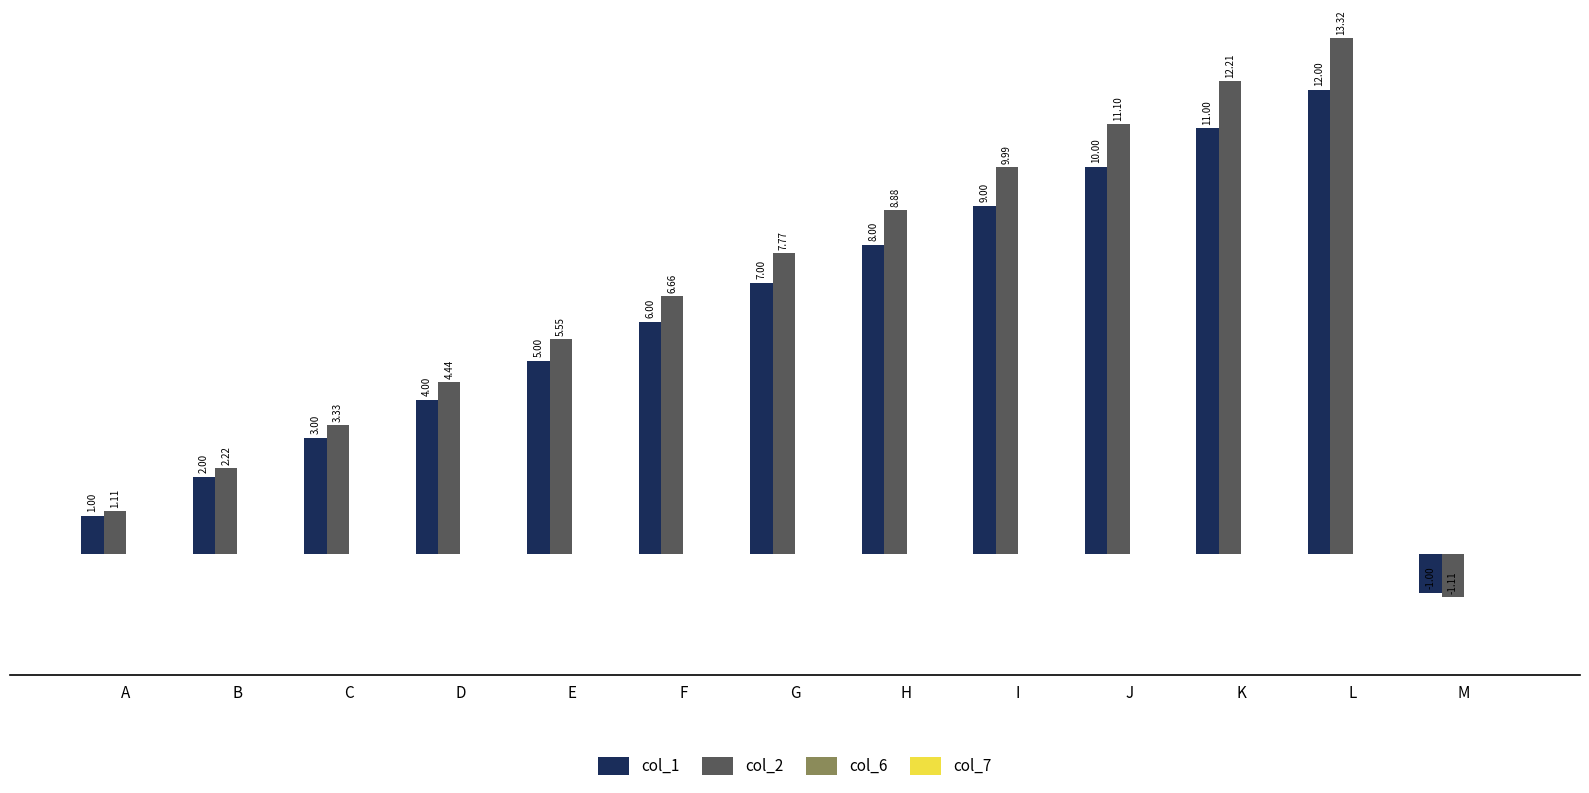

What is the total value across all series at D?

8.4